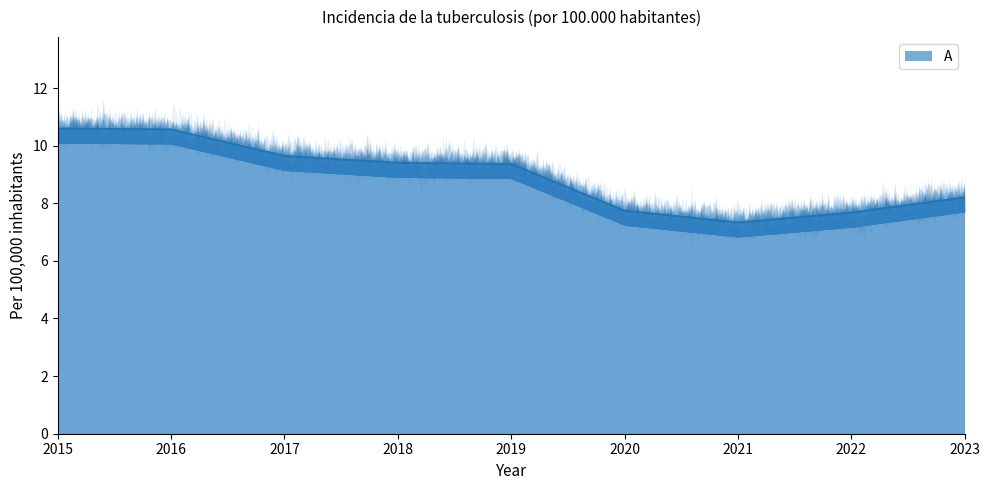

What is the value of the 5th point from the left?

9.4